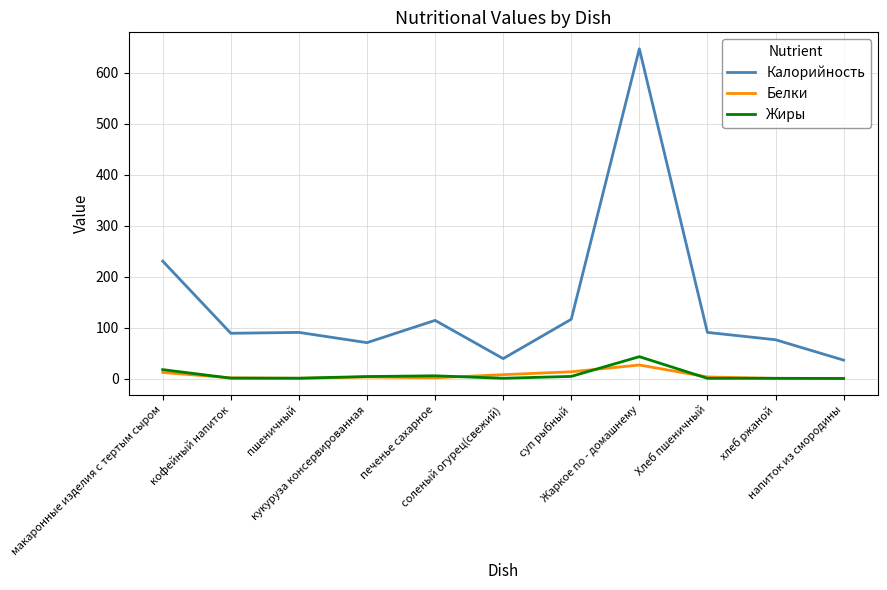

Does the chart have visible grid lines?

Yes